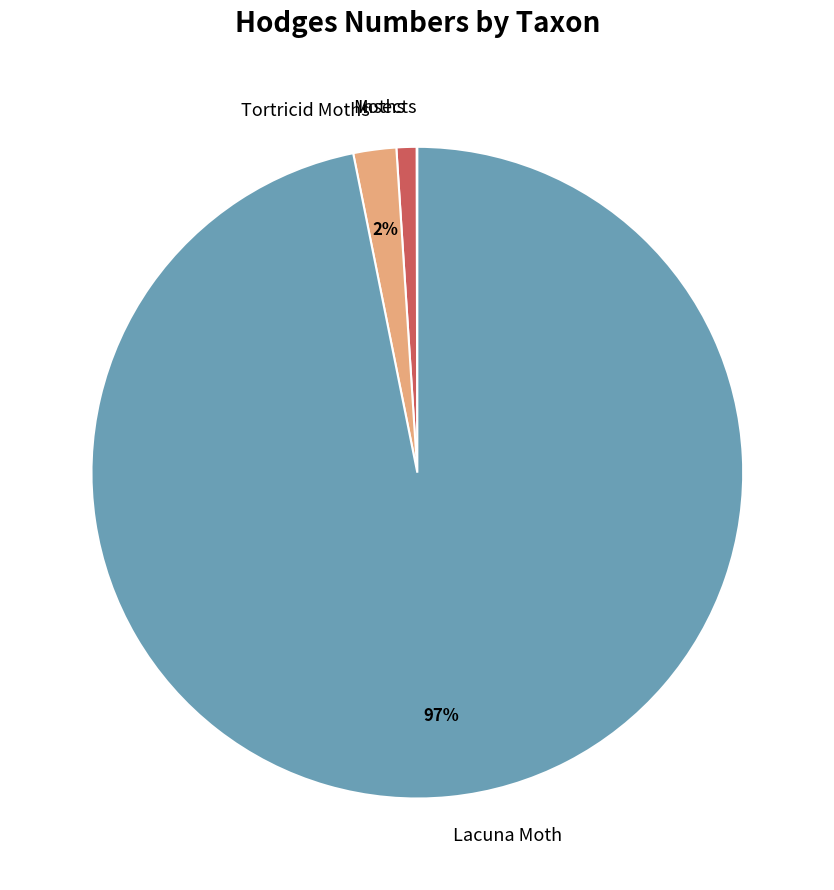

To the nearest percent, what percentage of the pie is Tortricid Moths?

2%